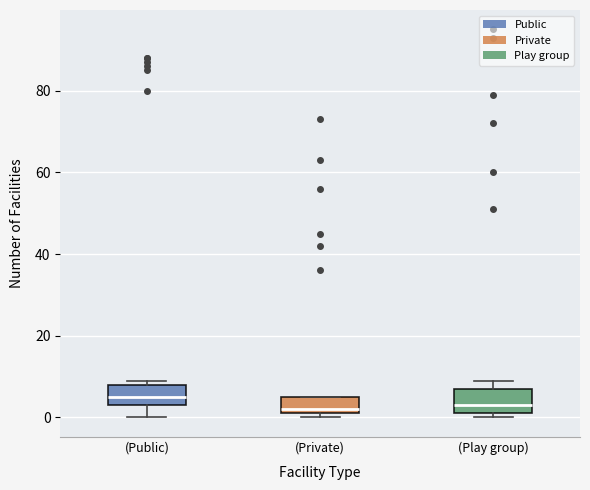

Reading left to right, read every box against the y-axis: the position of its median line, the range the box covers, and the ends of its whiskers. The values are not printed on the chart, so give them approximately, as read against the axis.

(Public): median 6, box 4 to 8, whiskers 0 to 10
(Private): median 2 (just above the box's lower edge), box 2 to 6, whiskers 0 to 6
(Play group): median 4, box 2 to 8, whiskers 0 to 10